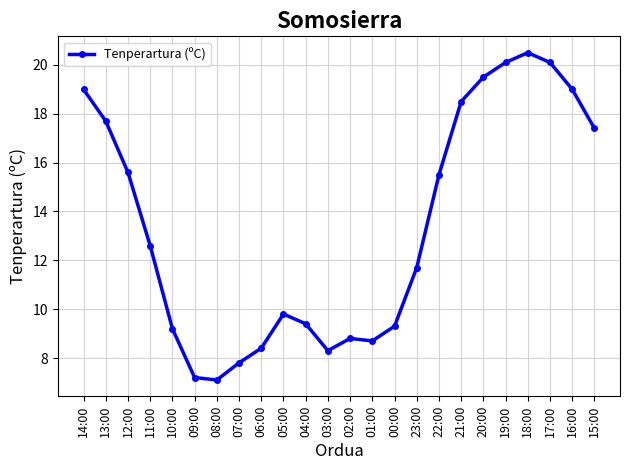

The chart shows a value of 11.5 at 08:00. True or false?

False